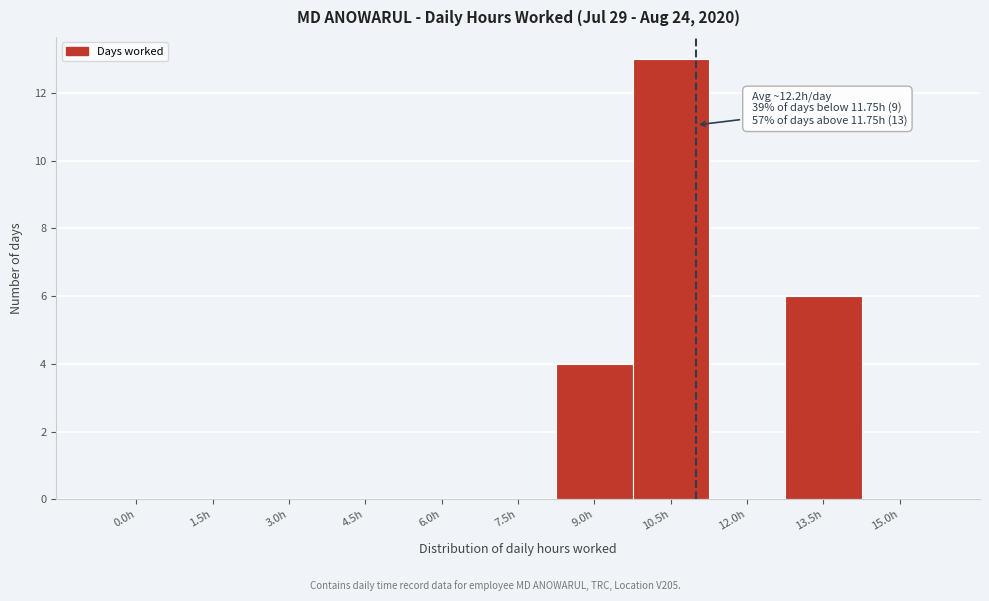

Reading left to right, extract all data points from this chart.

0.0h=0	1.5h=0	3.0h=0	4.5h=0	6.0h=0	7.5h=0	9.0h=4	10.5h=13	12.0h=0	13.5h=6	15.0h=0